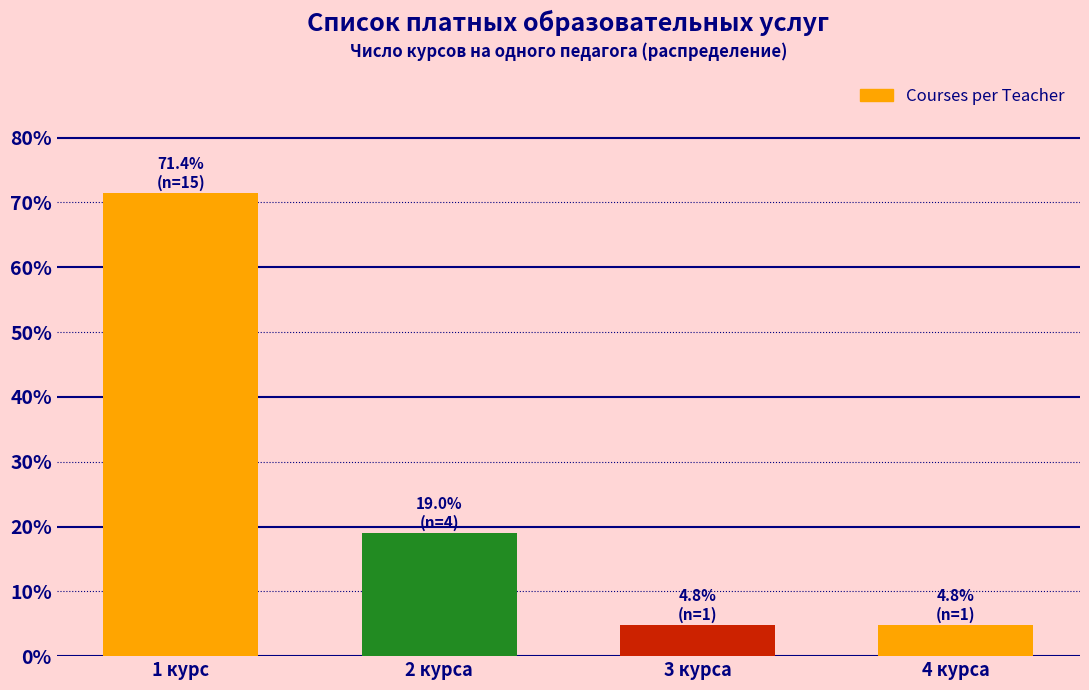

Reading left to right, transcribe all the data shown in this chart.

71.4	19.0	4.8	4.8